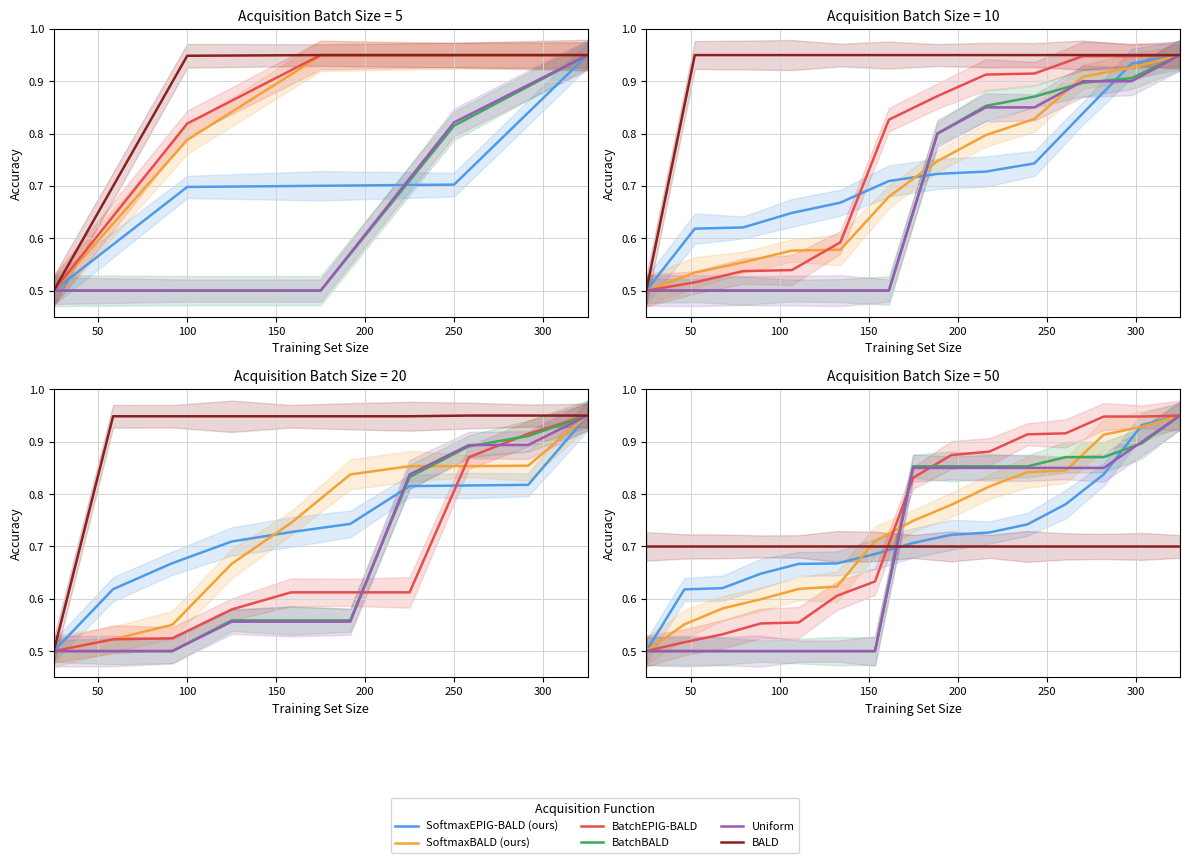

What is the label of the 12th point from the left?

11